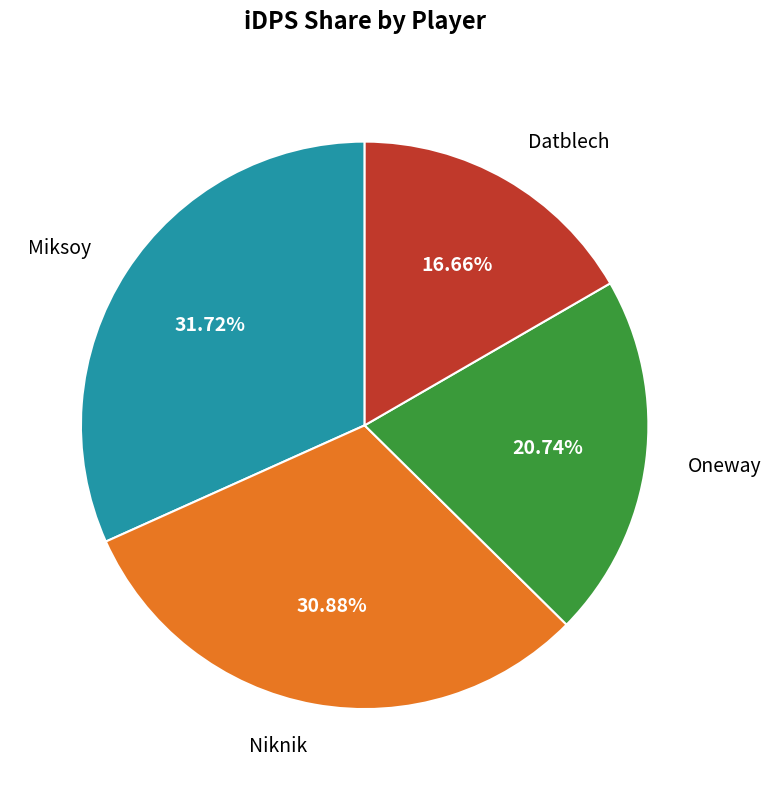

Count the number of slices in the pie.

4